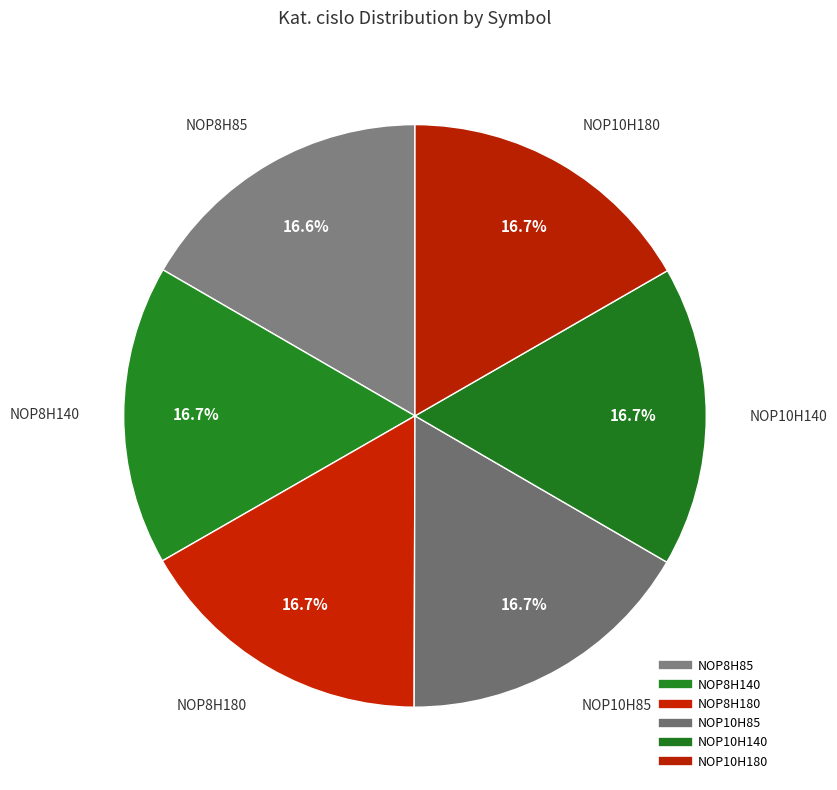

Approximately how many times larger is the value at NOP10H140 compared to NOP8H180?

1.0